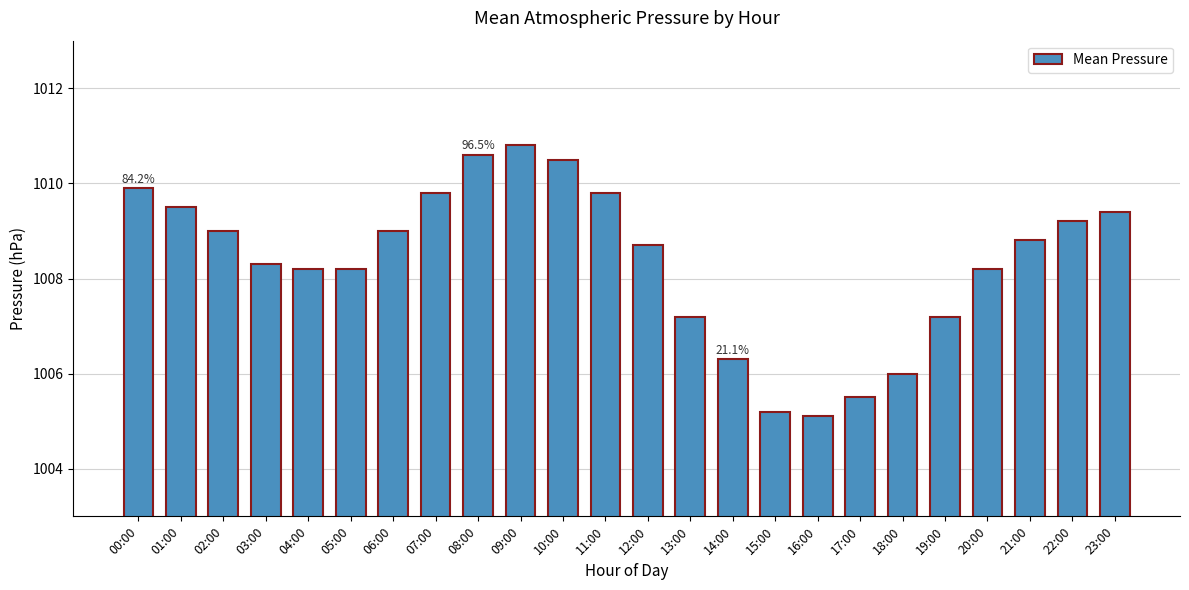

What is the change in value from 05:00 to 09:00?

+2.6